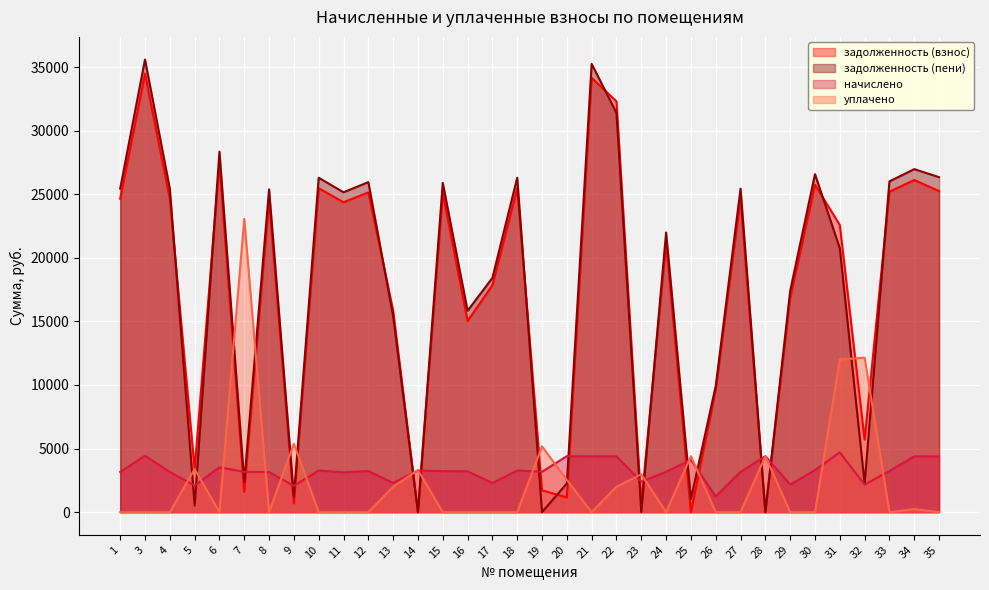

At which category does уплачено reach its first local peak?

5